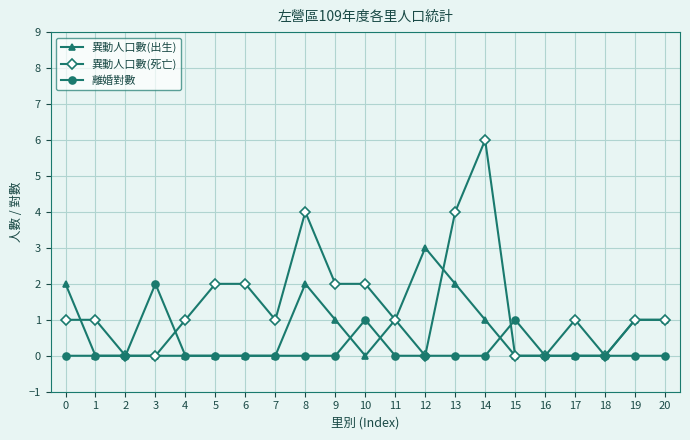

Reading left to right, transcribe all the data shown in this chart.

異動人口數(出生): 2	0	0	0	0	0	0	0	2	1	0	1	3	2	1	0	0	0	0	1	1
異動人口數(死亡): 1	1	0	0	1	2	2	1	4	2	2	1	0	4	6	0	0	1	0	1	1
離婚對數: 0	0	0	2	0	0	0	0	0	0	1	0	0	0	0	1	0	0	0	0	0